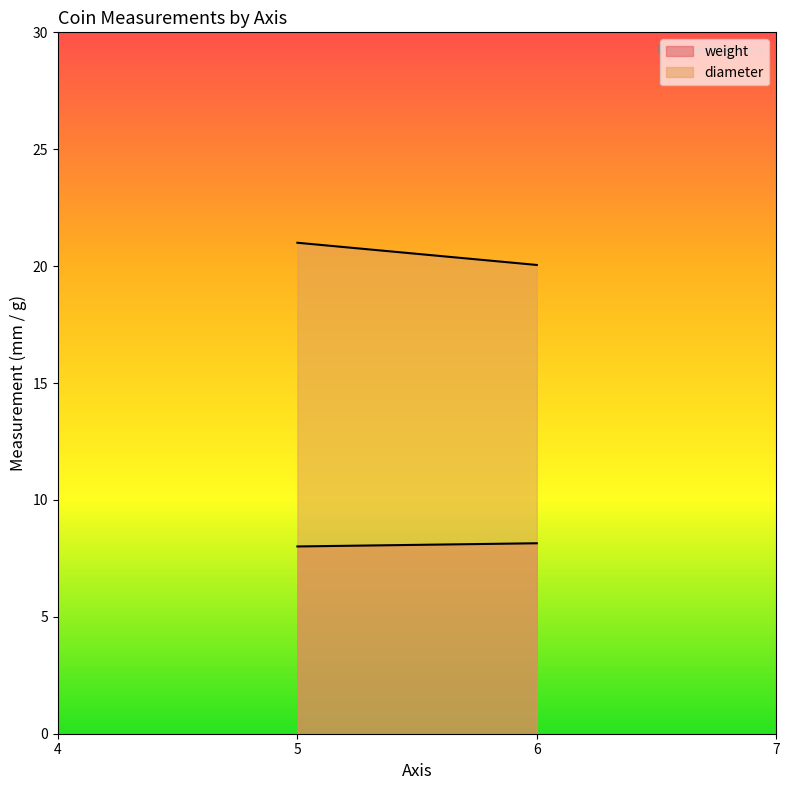

Reading left to right, extract all data points from this chart.

weight: 8.0	8.1
diameter: 21.0	20.1